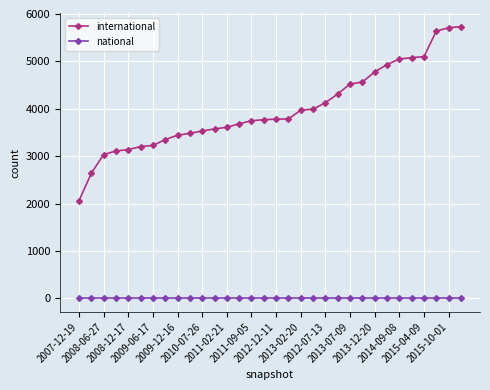

True or false: national and international intersect in this chart.

False